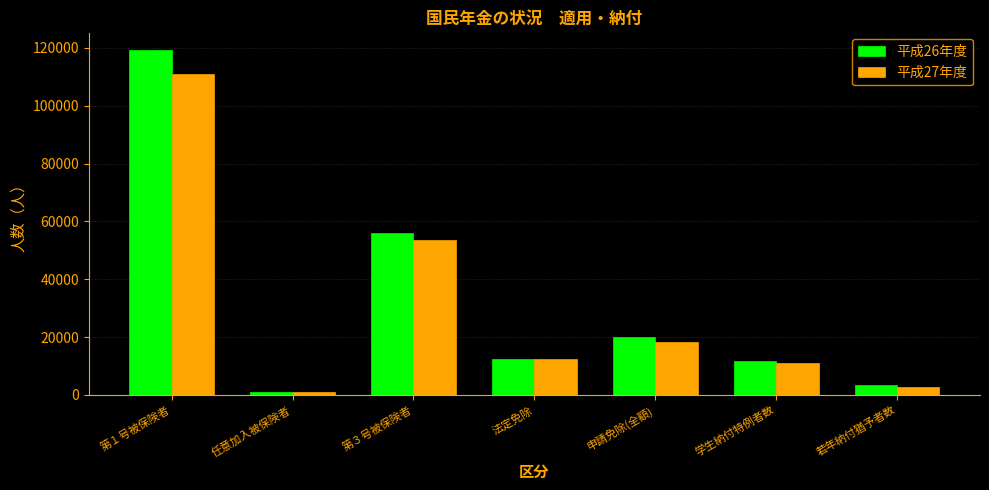

Which series changed the most between 任意加入被保険者 and 法定免除?

平成26年度